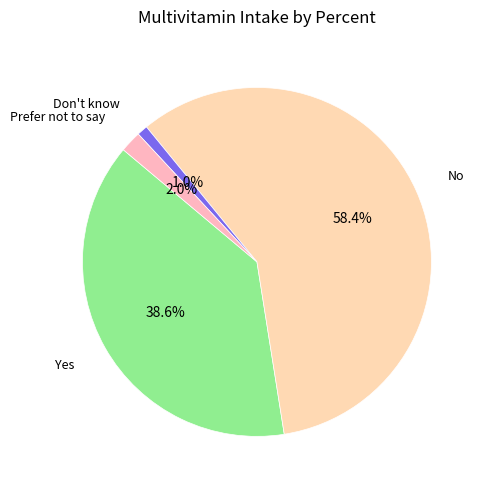

Combined, what portion of the pie is Prefer not to say and No?

60.4%